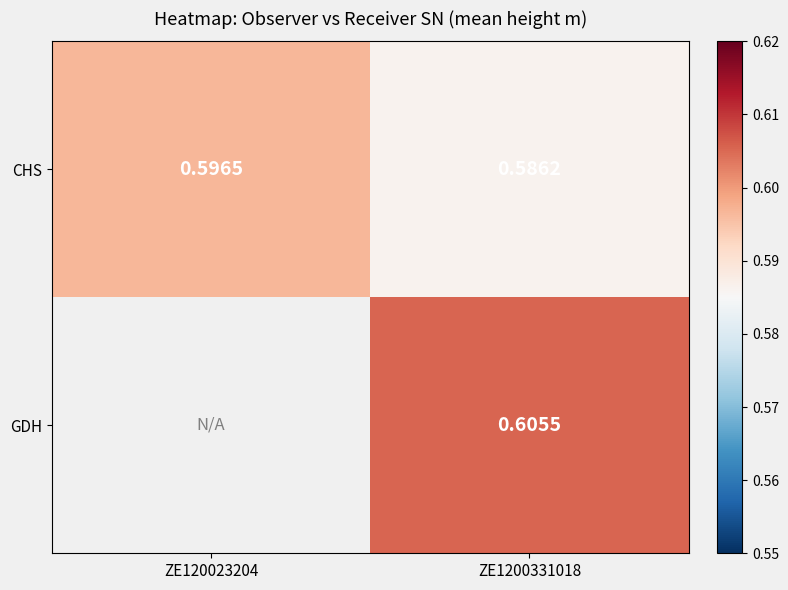

Rank the series by their maximum value, from lowest to highest.

CHS, GDH